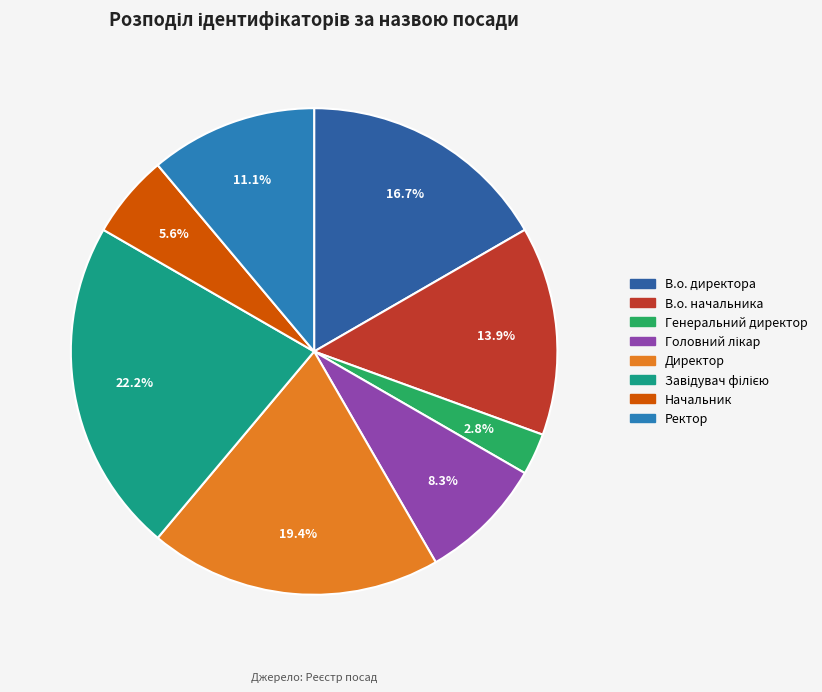

True or false: В.о. начальника accounts for 14% of the total.

True